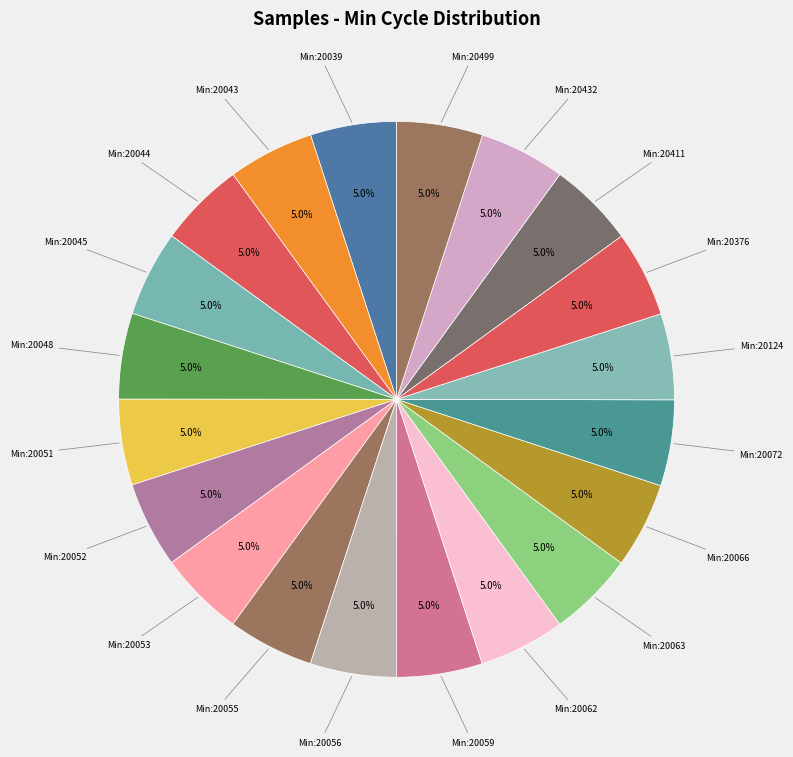

Rank the categories by value from highest to lowest.

20124, 20411, 20056, 20376, 20039, 20052, 20499, 20043, 20062, 20053, 20072, 20045, 20055, 20048, 20059, 20063, 20432, 20051, 20044, 20066